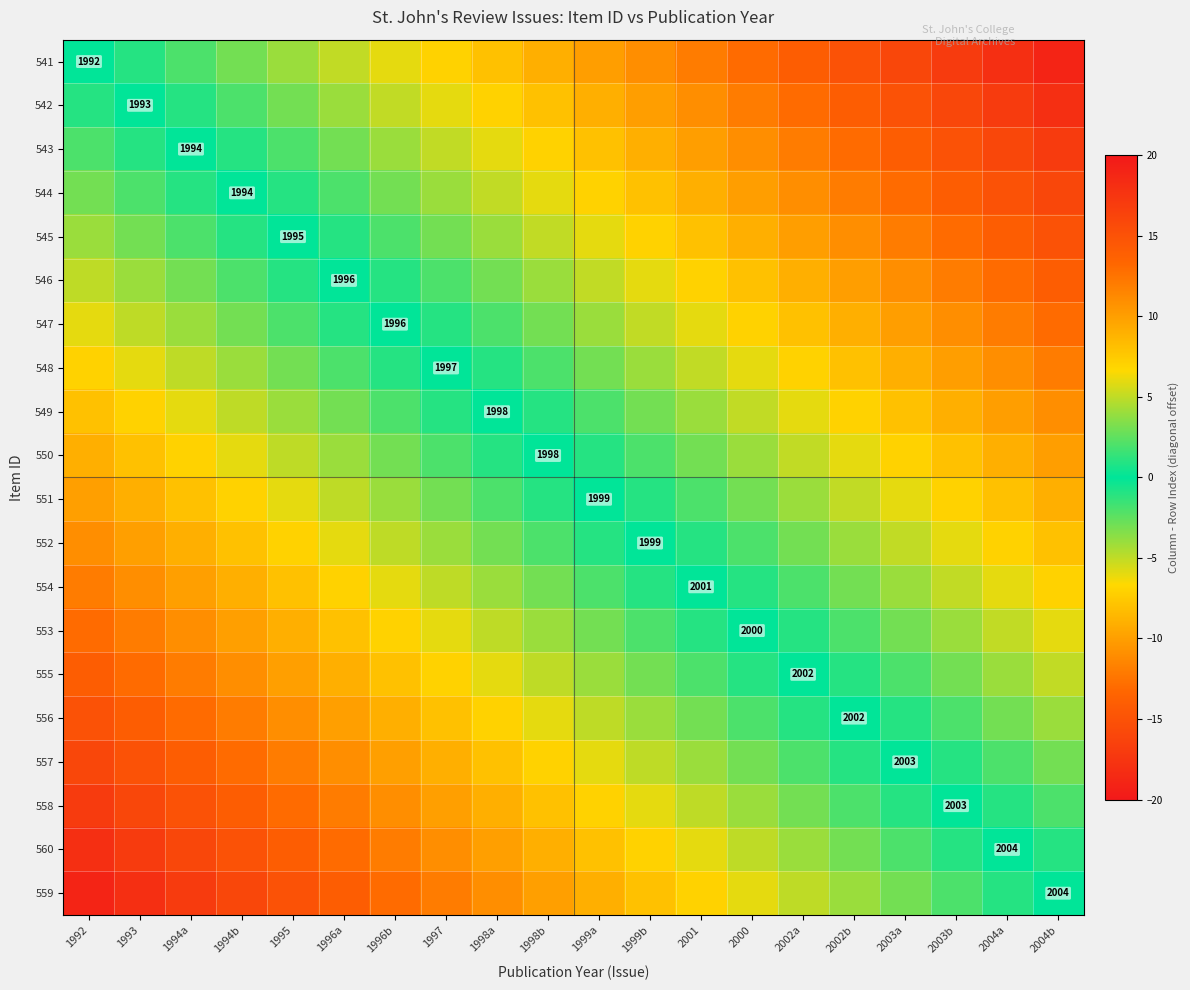

What is the greatest value displayed?

19